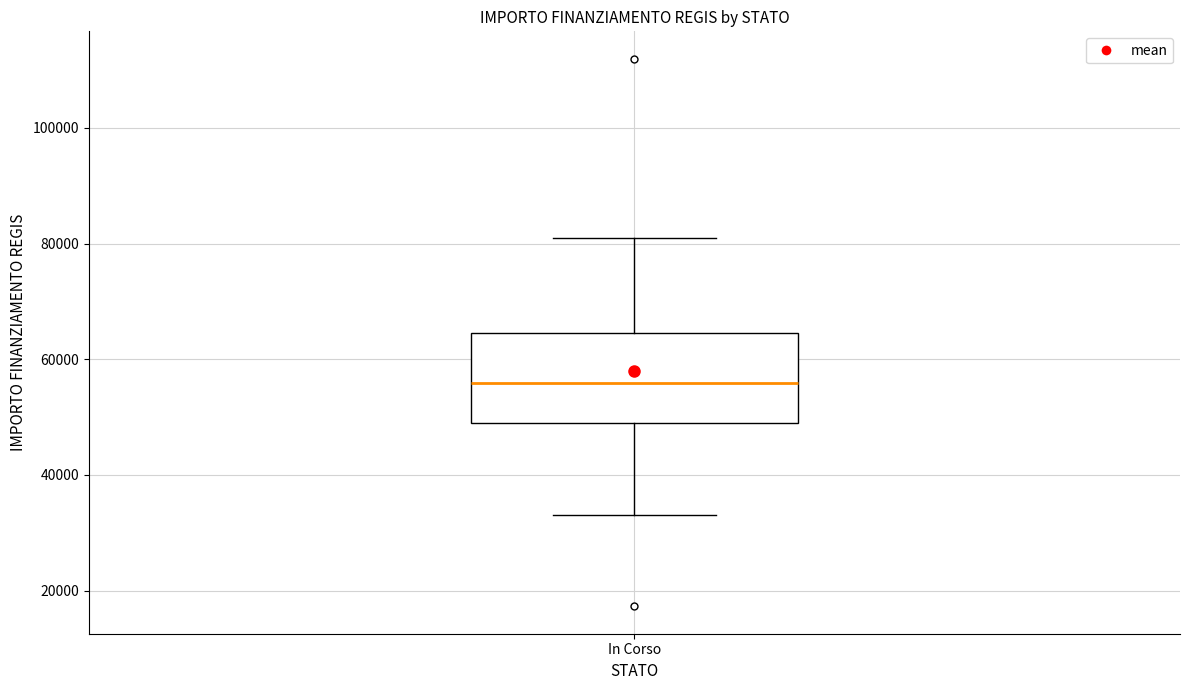

Read this box plot against the y-axis: the position of the median line, the range covered by the box, and the ends of both whiskers. The values are not printed on the chart, so give them approximately, as read against the axis.

median 56000, box 50000 to 64000, whiskers 32000 to 80000